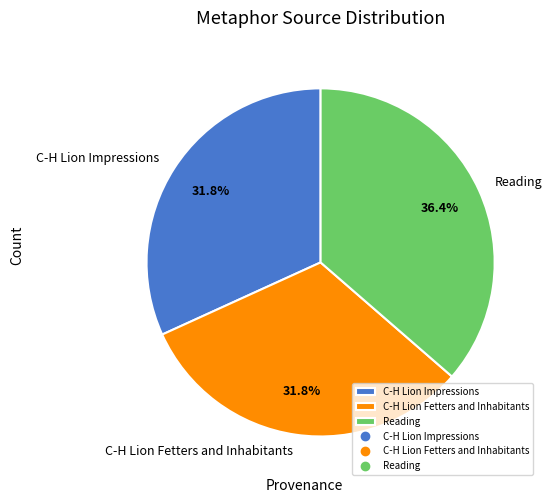

Which has a higher value, Reading or C-H Lion Fetters and Inhabitants?

Reading